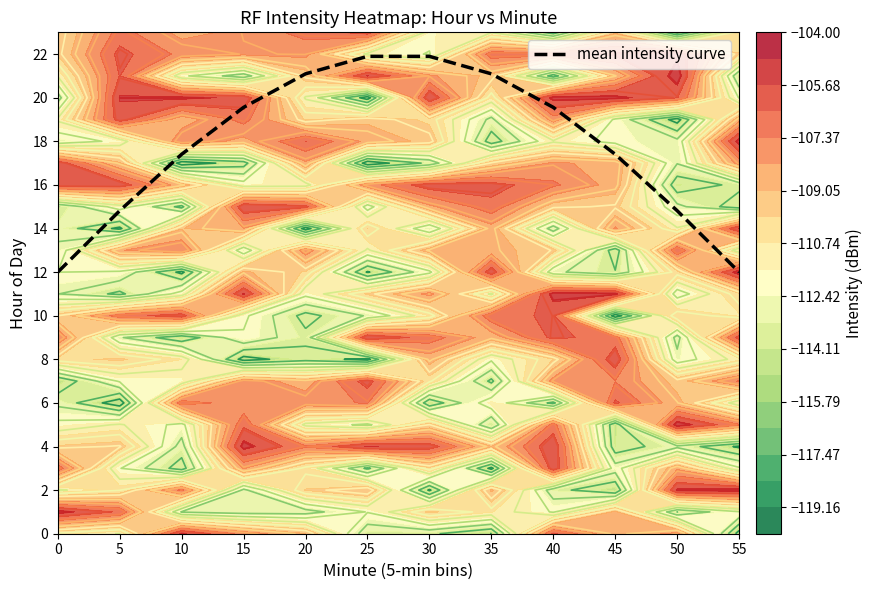

Where does the data first go above 19?

15